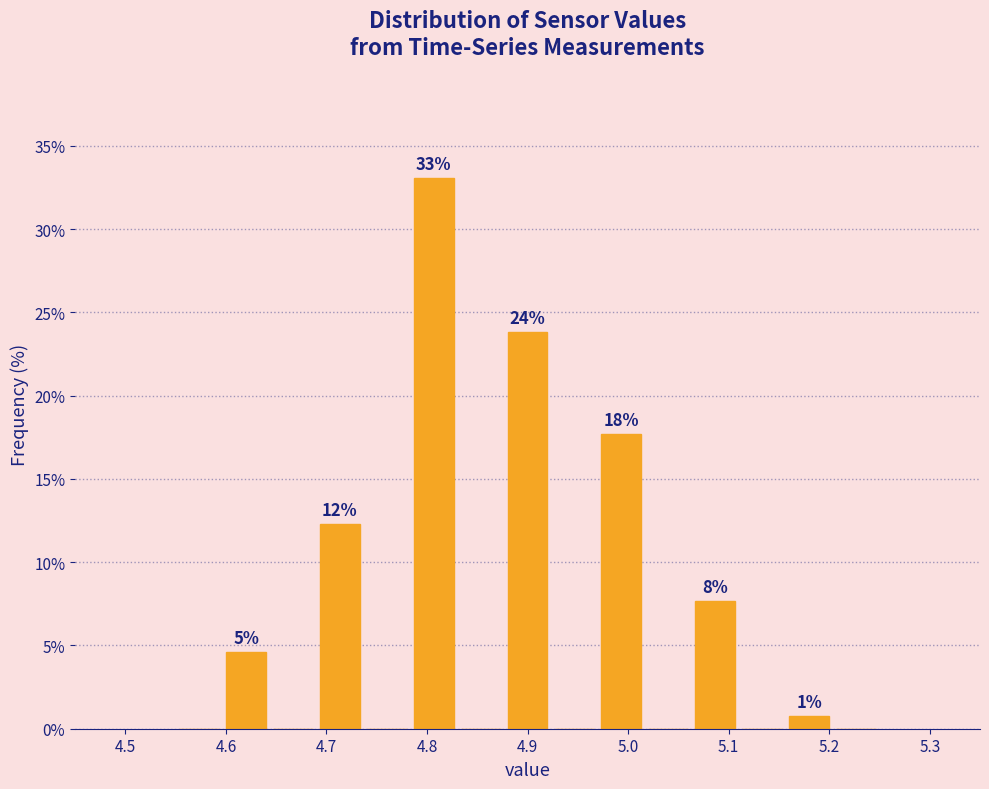

Over which range of the x-axis is the bar tallest?

4.78 to 4.83